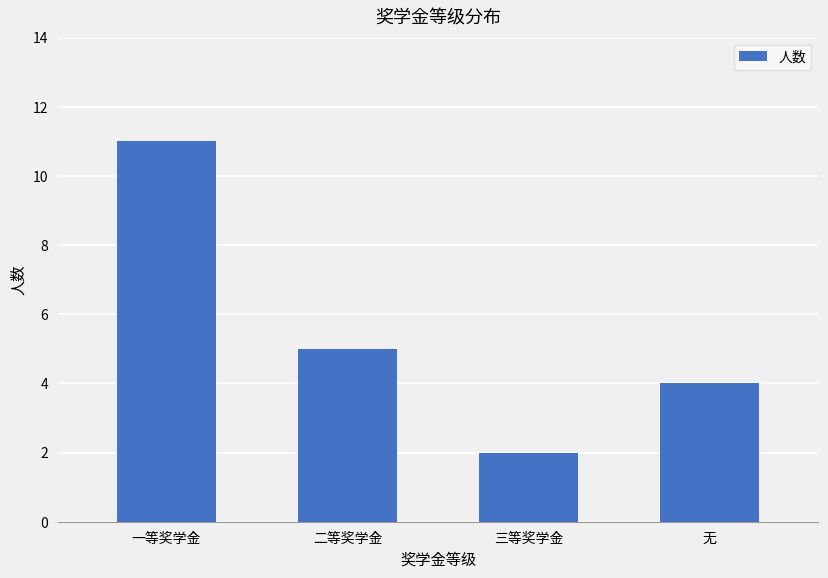

Count the values in the range 4 to 11.

3